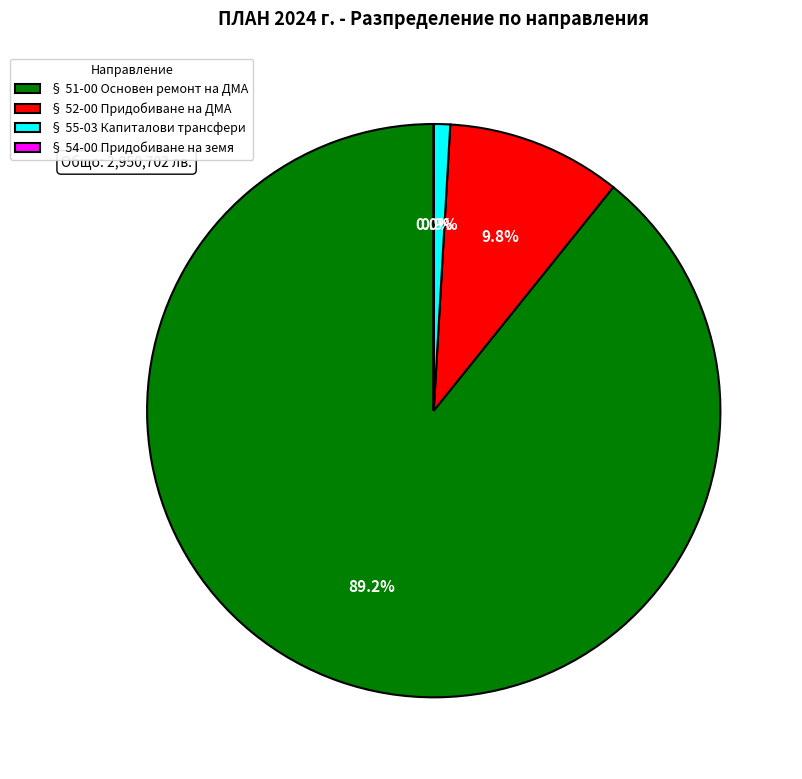

What percentage do § 51-00 Основен ремонт на ДМА and § 52-00 Придобиване на ДМА together represent?

99.1%